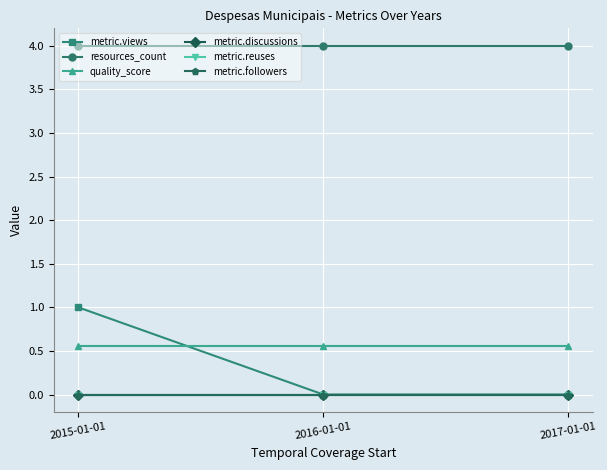

Which series changed the most between 2016-01-01 and 2017-01-01?

metric.views